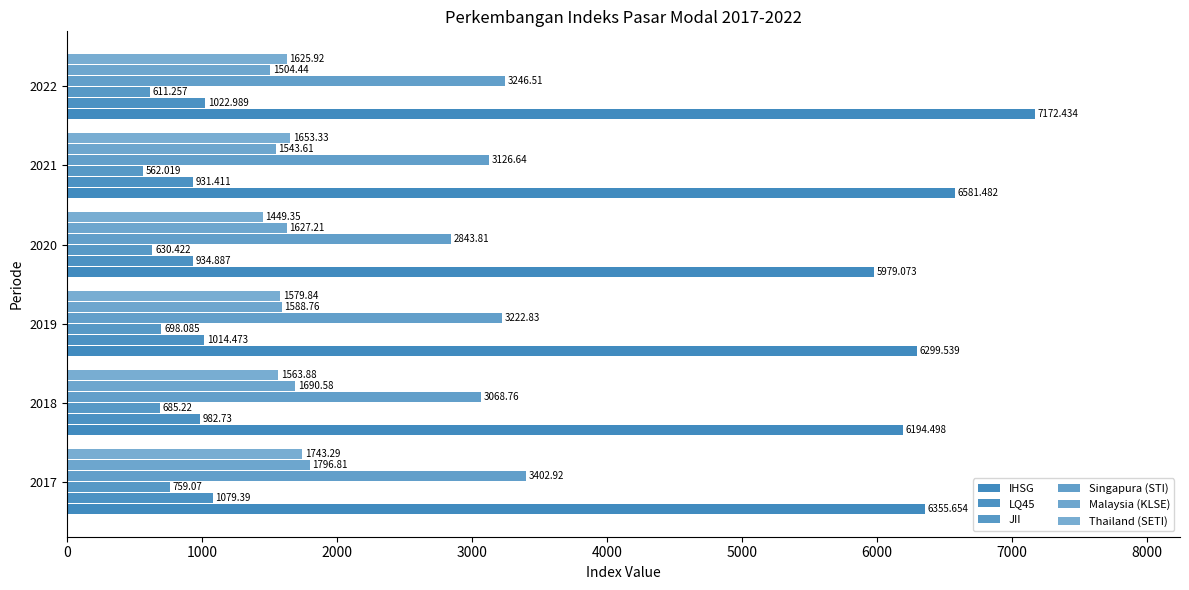

How many values in the JII series exceed 685?

3